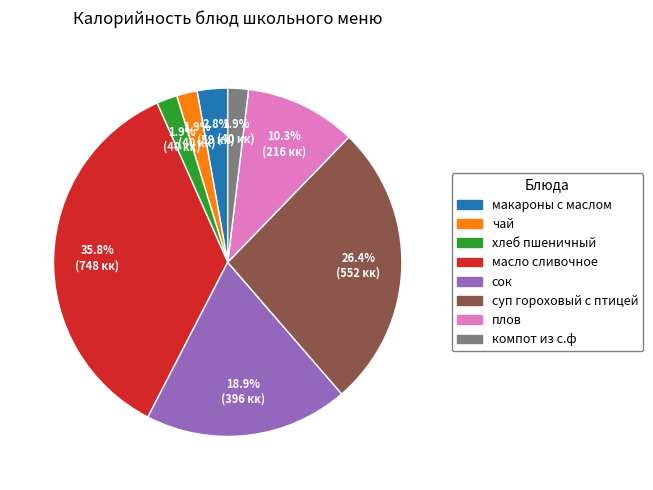

True or false: сок accounts for 5% of the total.

False